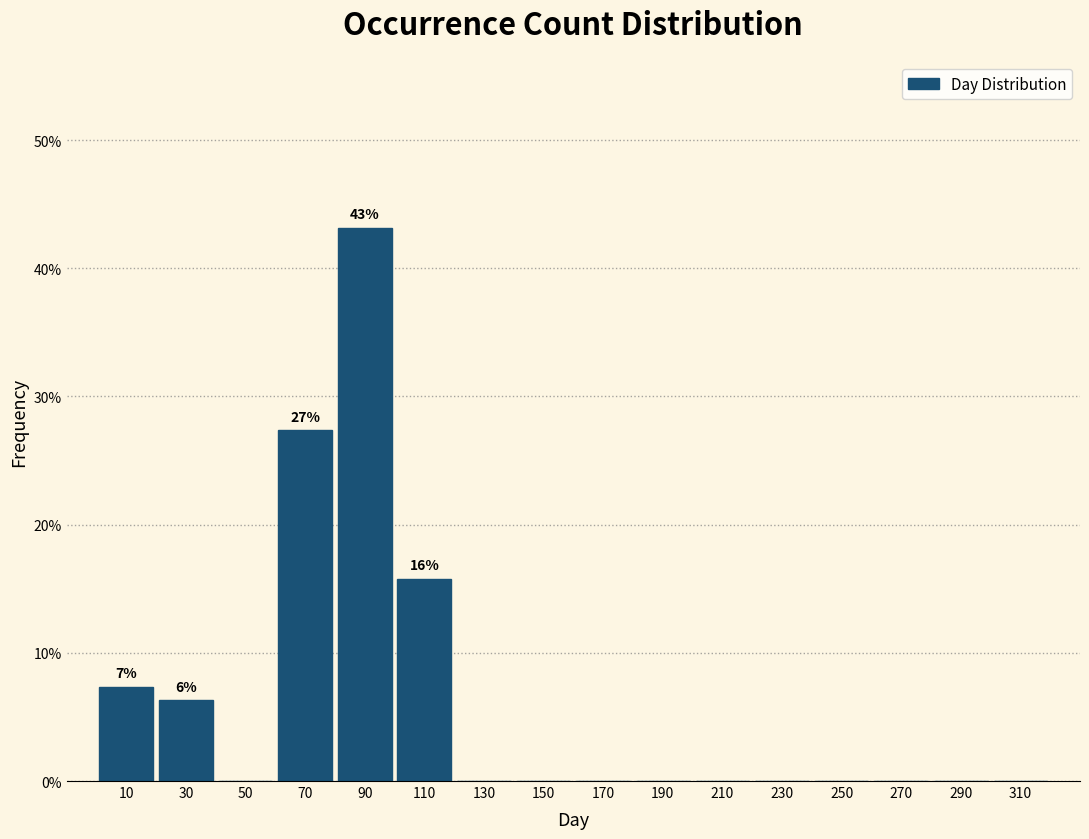

Which range on the x-axis has the tallest bar?

80 to 100